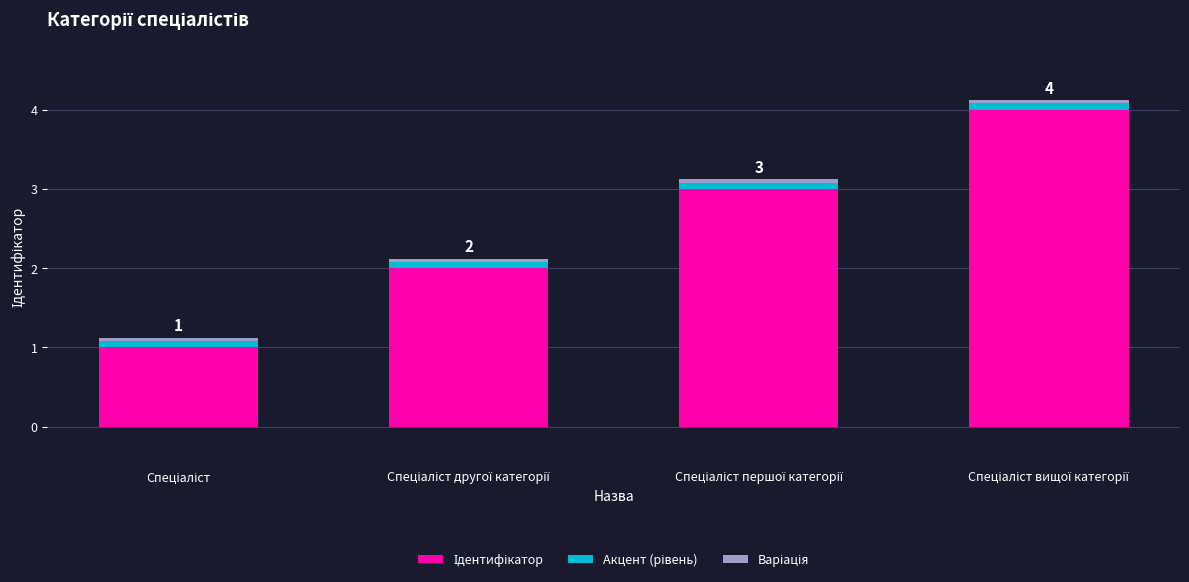

What is the average value of the Ідентифікатор series?

2.5